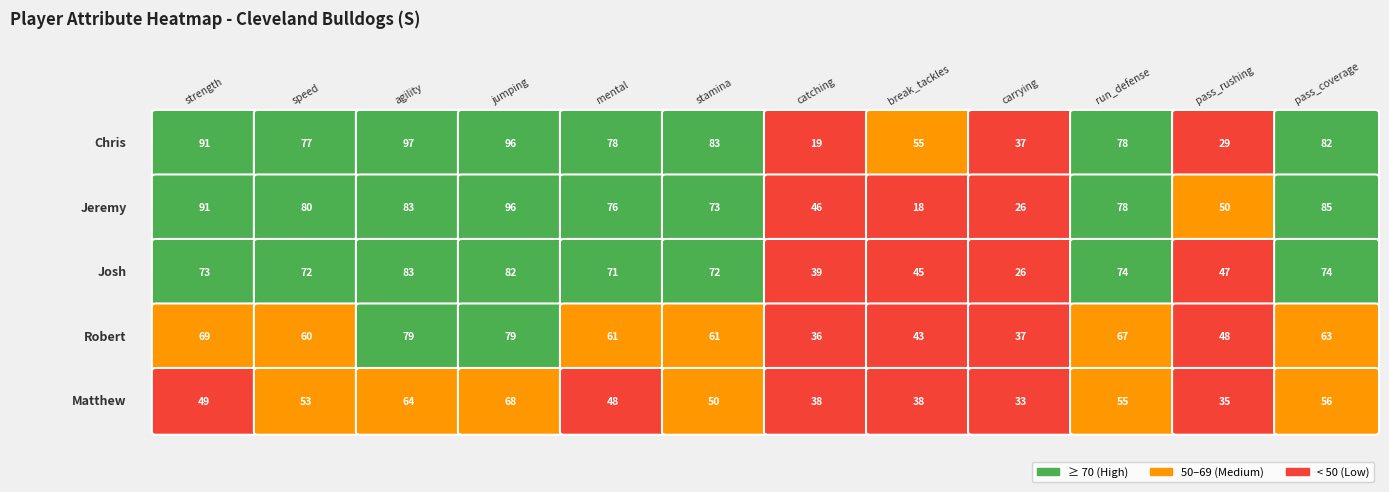

What is the sum of the Chris values at pass_coverage and mental?

160